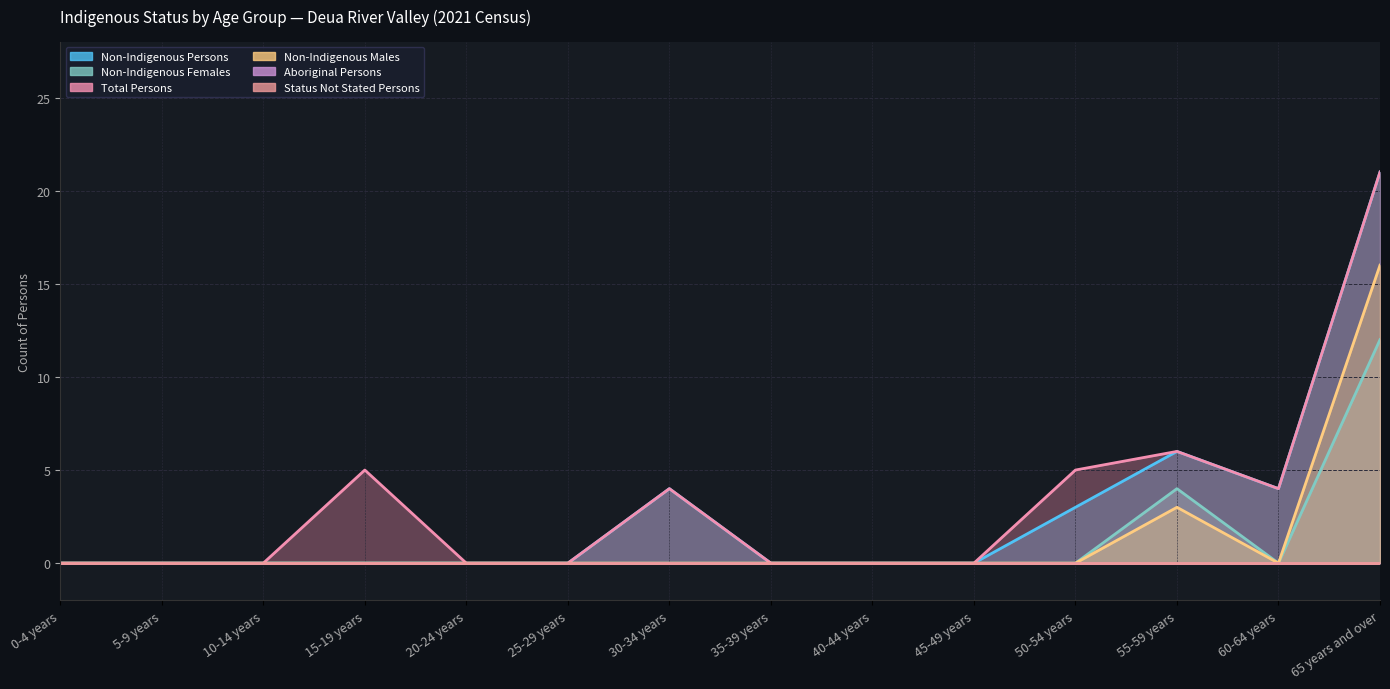

Where is Non-Indigenous Females nearest to the value 6?

55-59 years